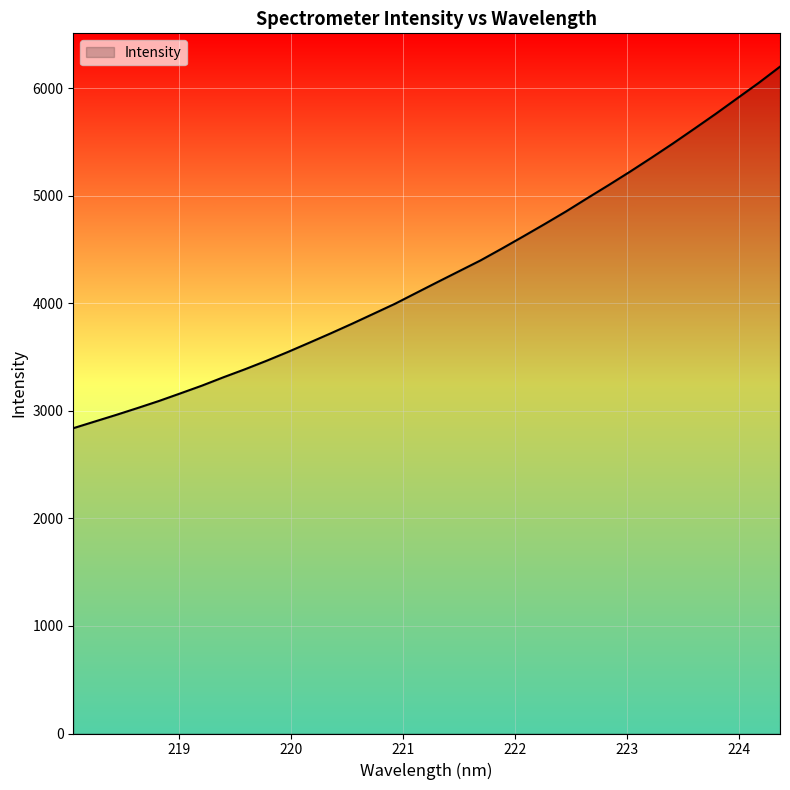

What is the difference between the maximum and minimum values?

3360.6